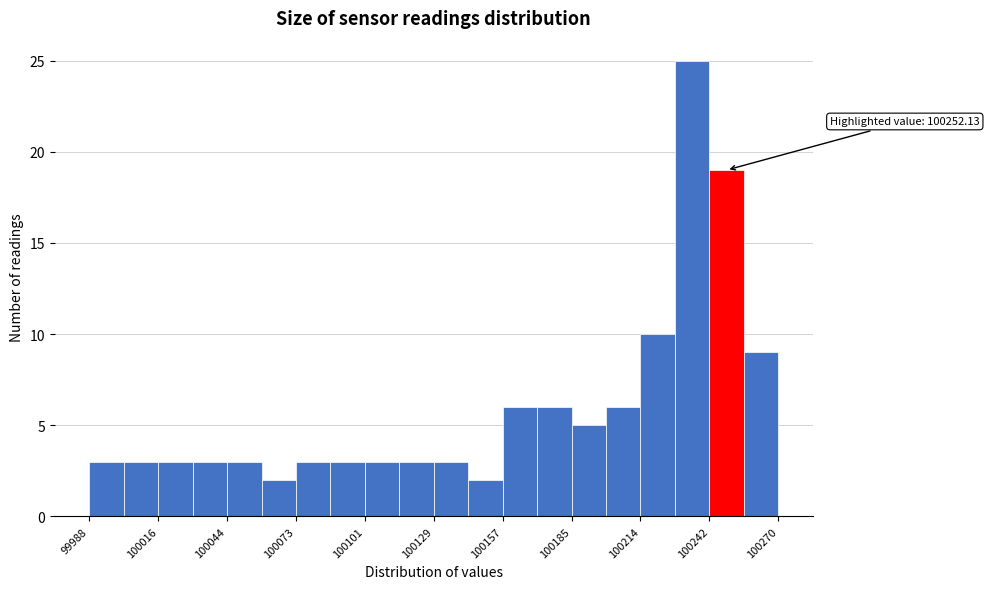

Read against the x-axis, roughly where is the centre of the tallest bar?

100235